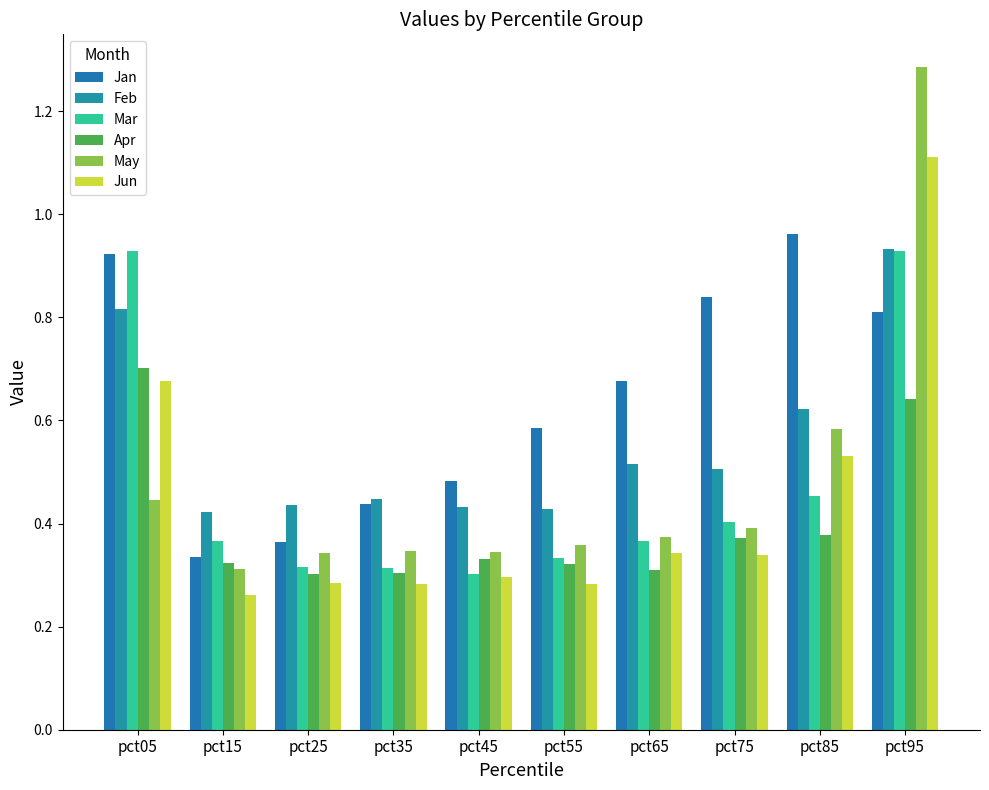

How many bars are there in total?

60